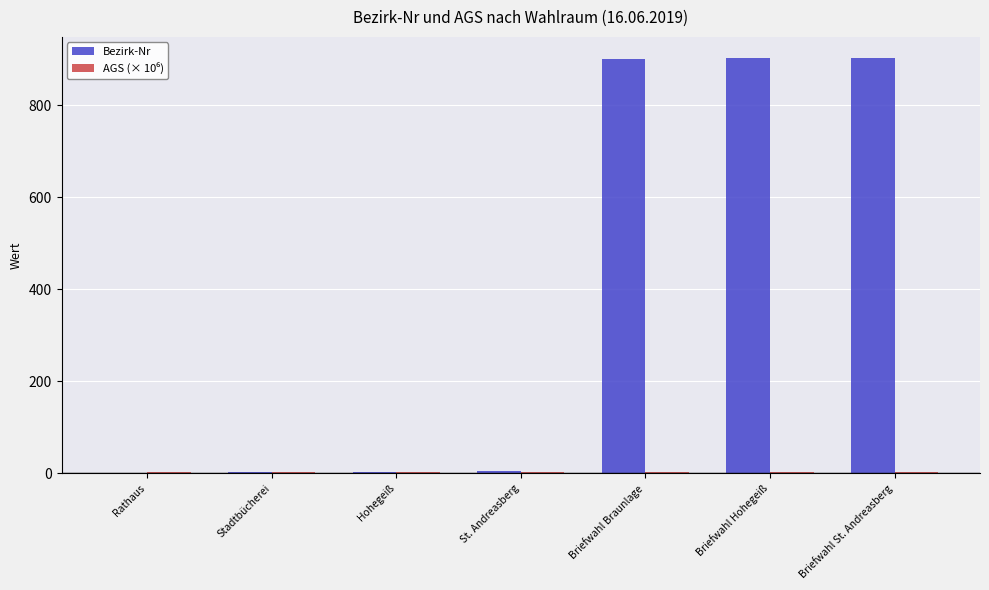

What is the highest value of the Bezirk-Nr series?

903.0